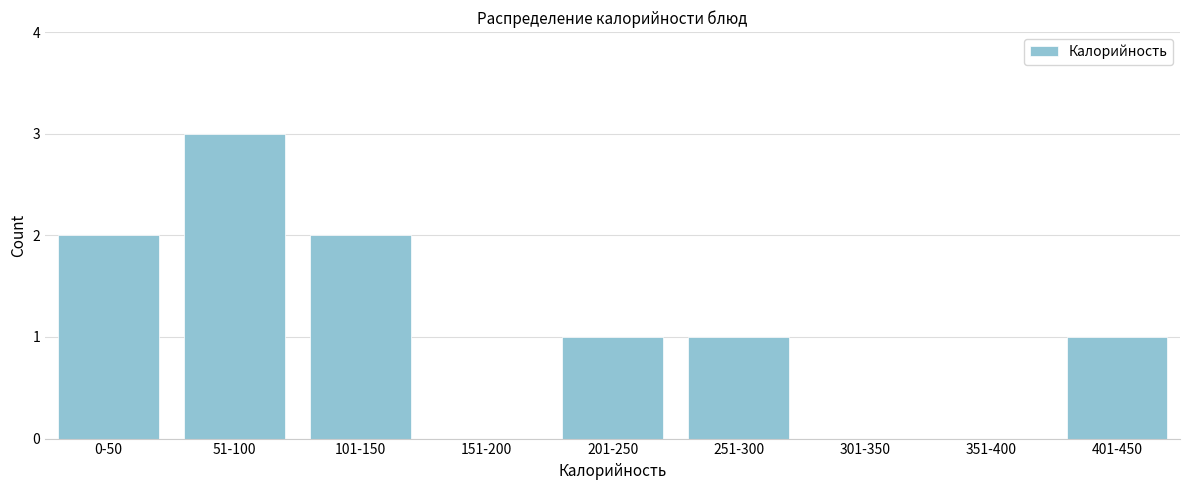

Reading right to left, transcribe all the data shown in this chart.

401-450=1	351-400=0	301-350=0	251-300=1	201-250=1	151-200=0	101-150=2	51-100=3	0-50=2